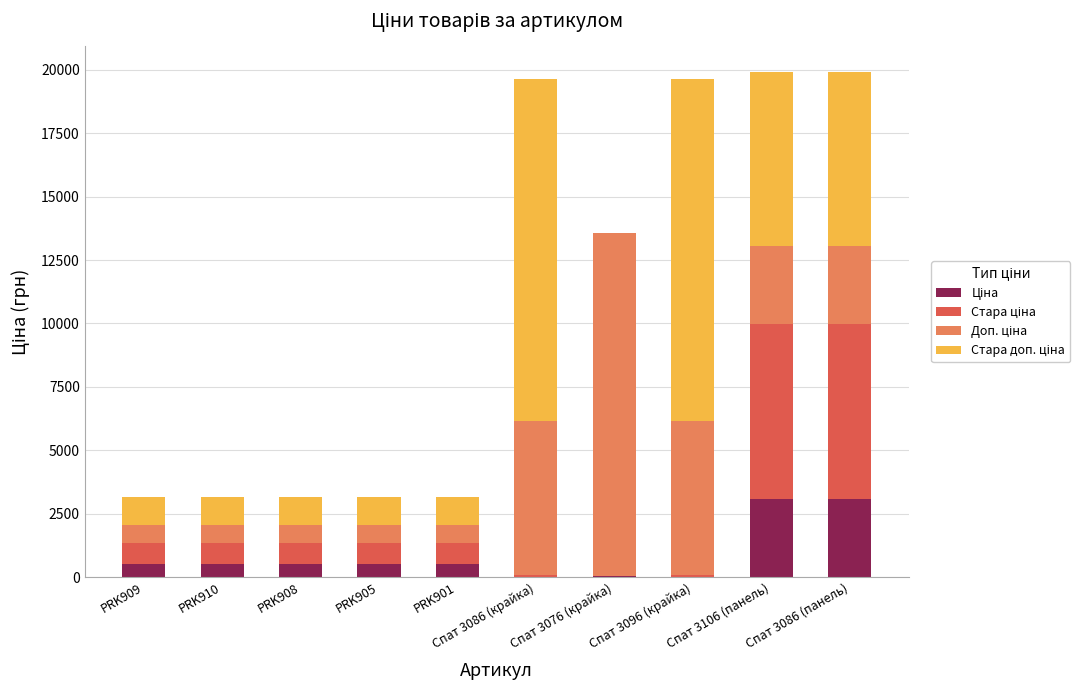

What is the total value across all series at Спат 3106 (панель)?

19921.1